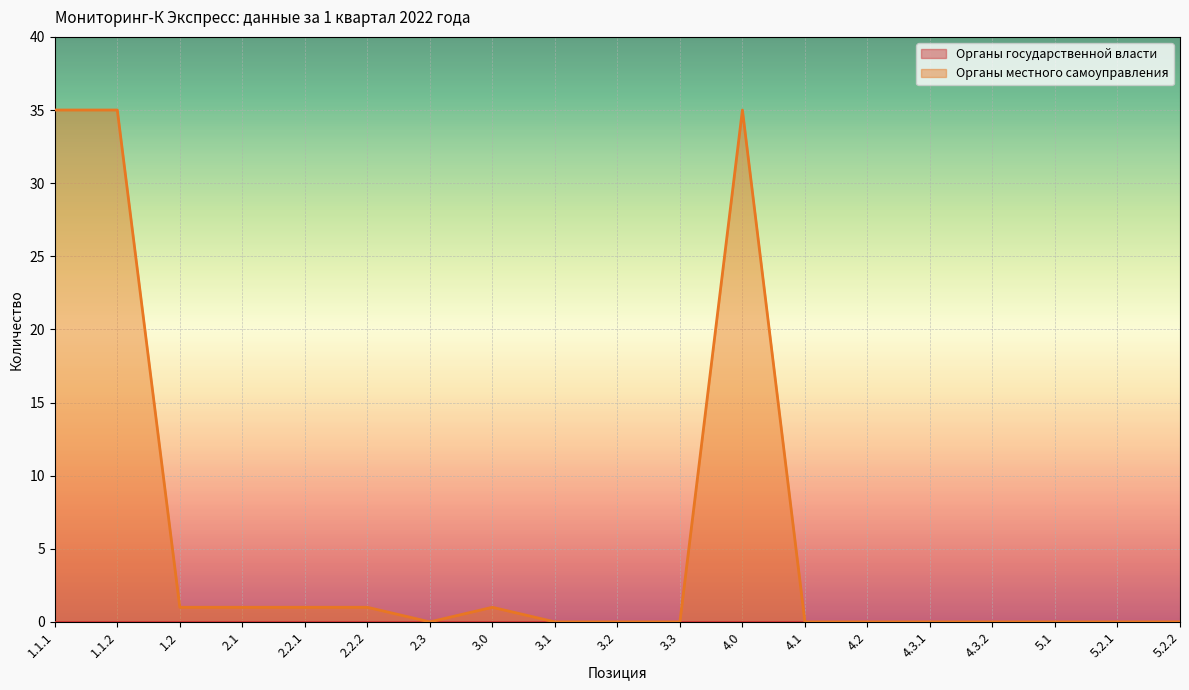

Reading left to right, what are all the values shown in this chart?

35	35	1	1	1	1	0	1	0	0	0	35	0	0	0	0	0	0	0